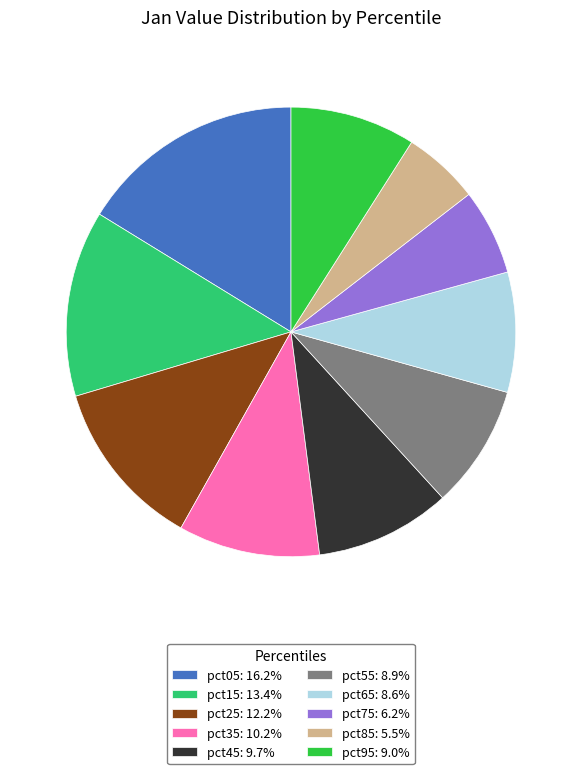

How many slices are in this pie chart?

10